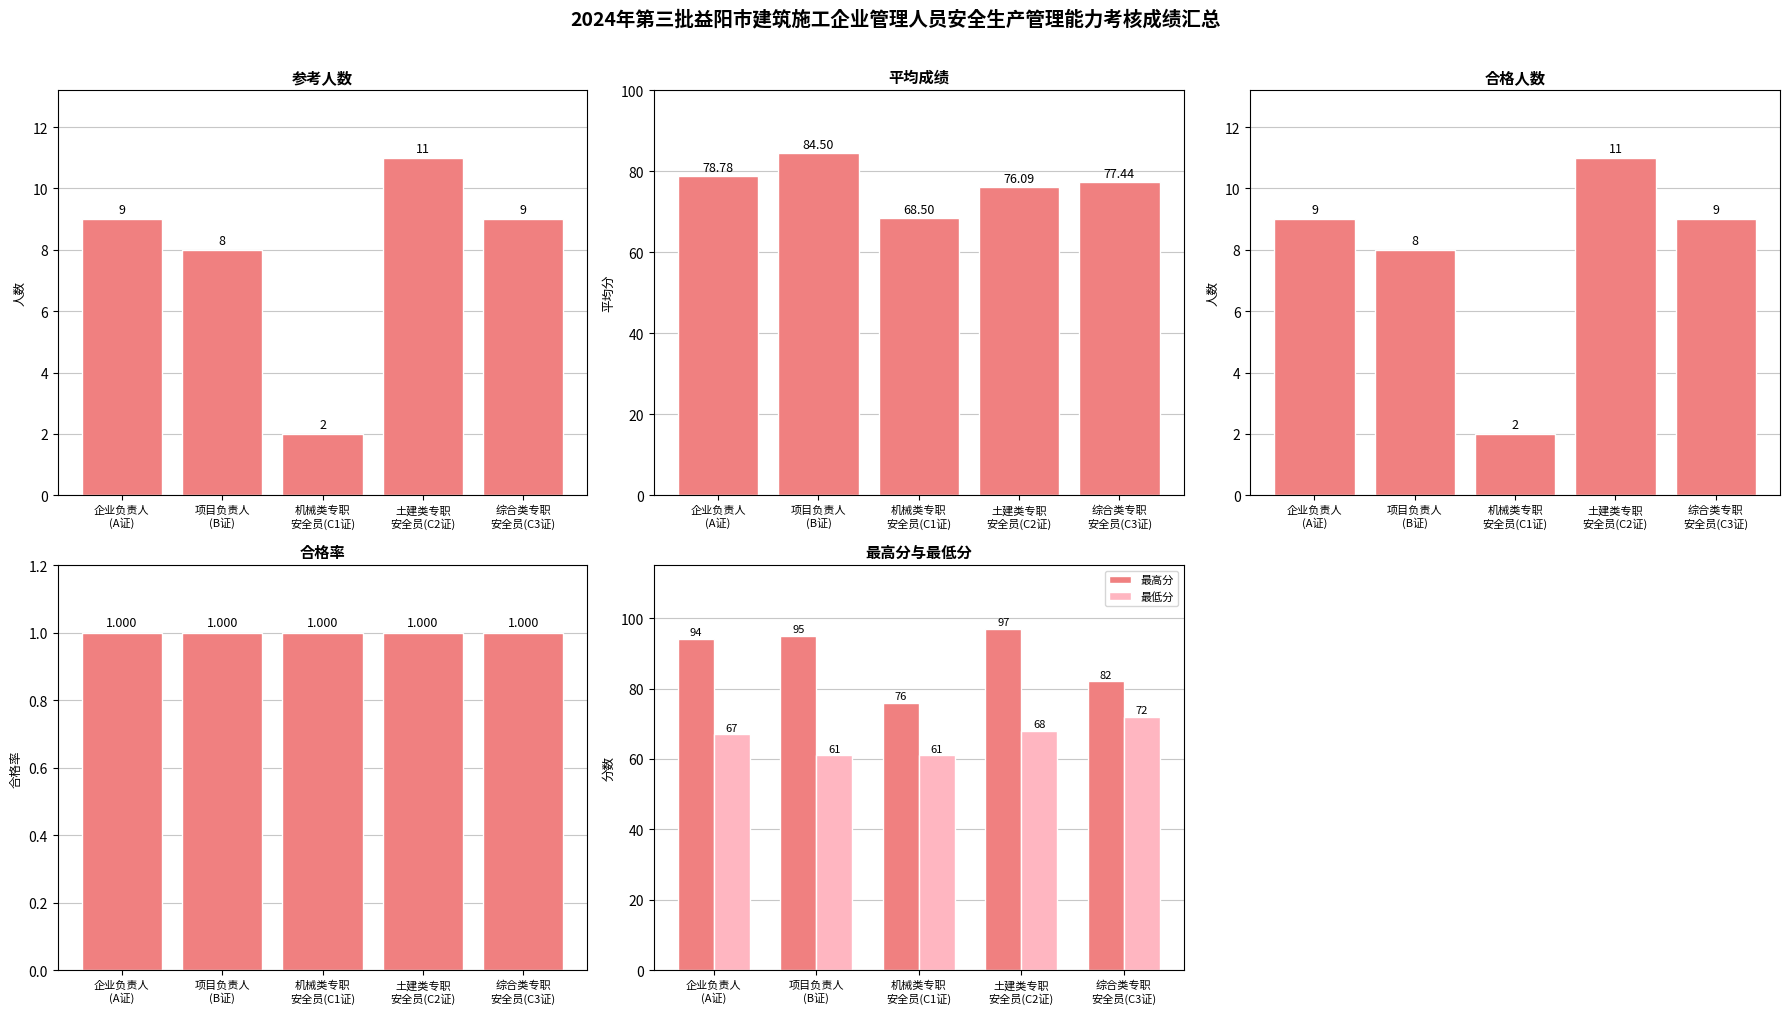

The 平均成绩 series shows 84.5 at 项目负责人
(B证). True or false?

True